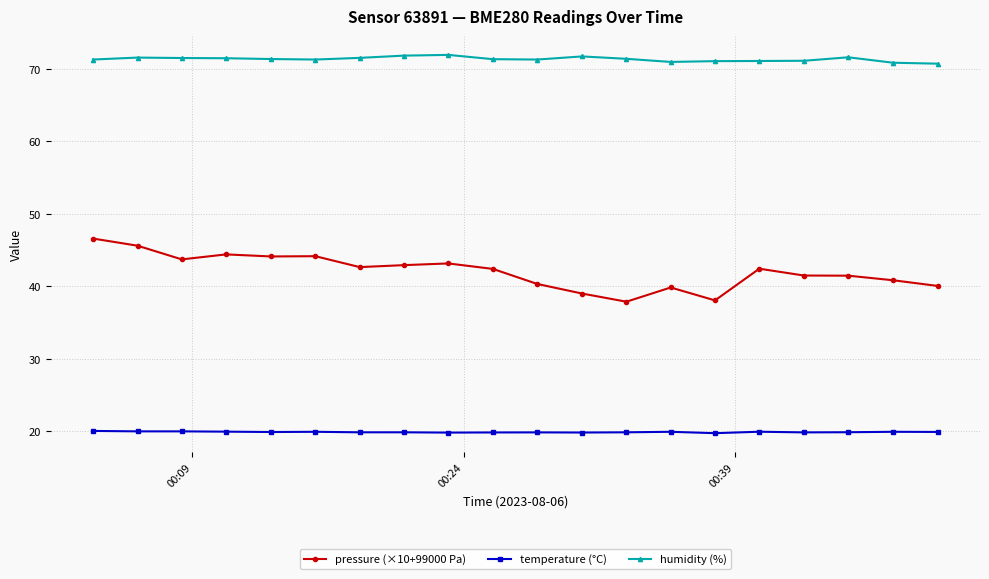

How many lines are shown in the chart?

3